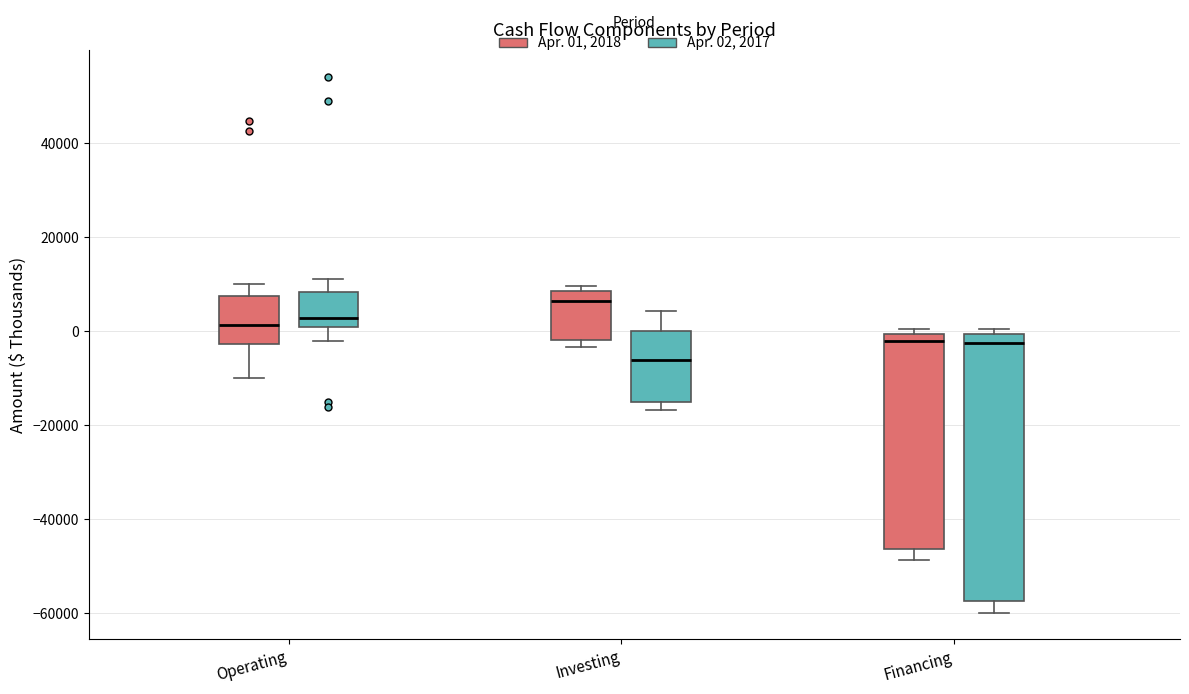

Reading left to right, transcribe this box plot: for each box, give where its median line is, the range the box spans, and where its two whiskers end, as read against the y-axis. The values are not printed on the chart, so give them approximately, as read against the axis.

Operating (Apr. 01, 2018): median 2000, box -2000 to 8000, whiskers -10000 to 10000
Operating (Apr. 02, 2017): median 2000, box 0 to 8000, whiskers -2000 to 12000
Investing (Apr. 01, 2018): median 6000, box -2000 to 8000, whiskers -4000 to 10000
Investing (Apr. 02, 2017): median -6000, box -14000 to 0, whiskers -16000 to 4000
Financing (Apr. 01, 2018): median -2000, box -46000 to 0, whiskers -48000 to 0 (just above the box's upper edge)
Financing (Apr. 02, 2017): median -2000, box -58000 to 0, whiskers -60000 to 0 (just above the box's upper edge)